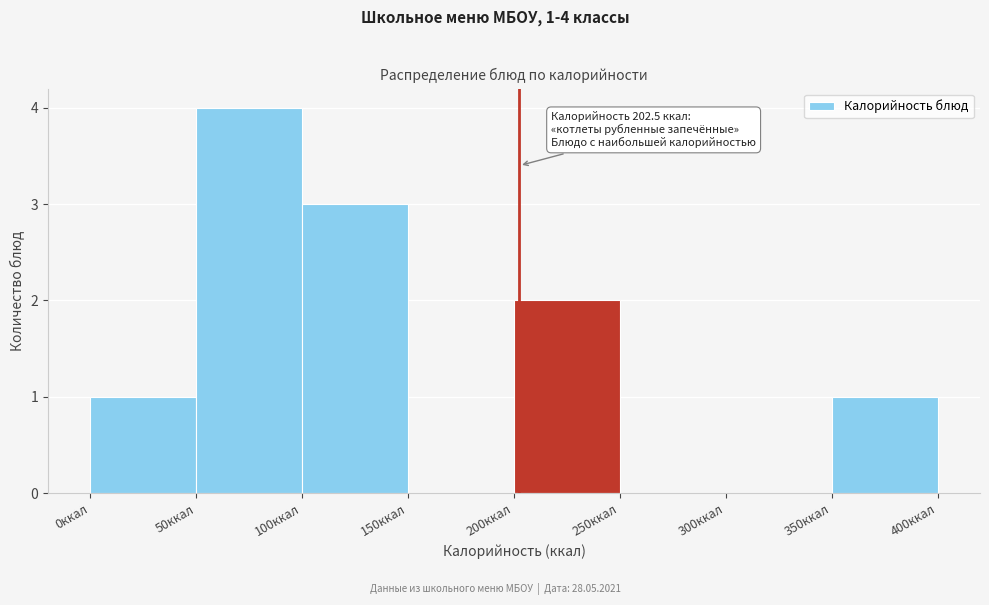

Which range on the x-axis has the tallest bar?

50 to 100